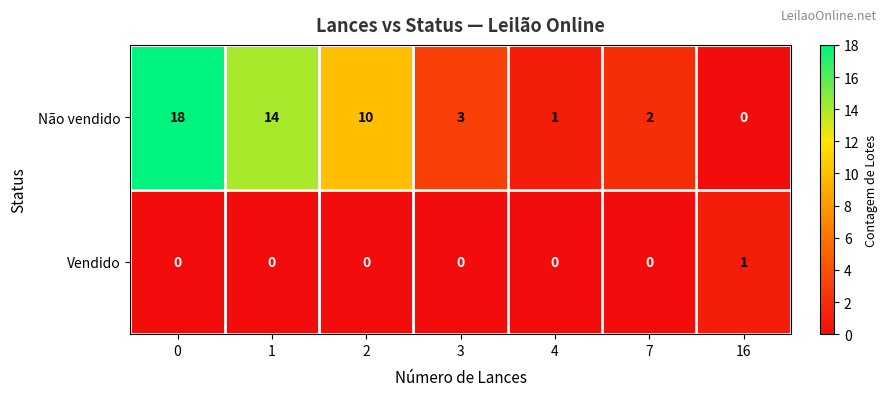

Is it true that Vendido equals 0 at 0?

True